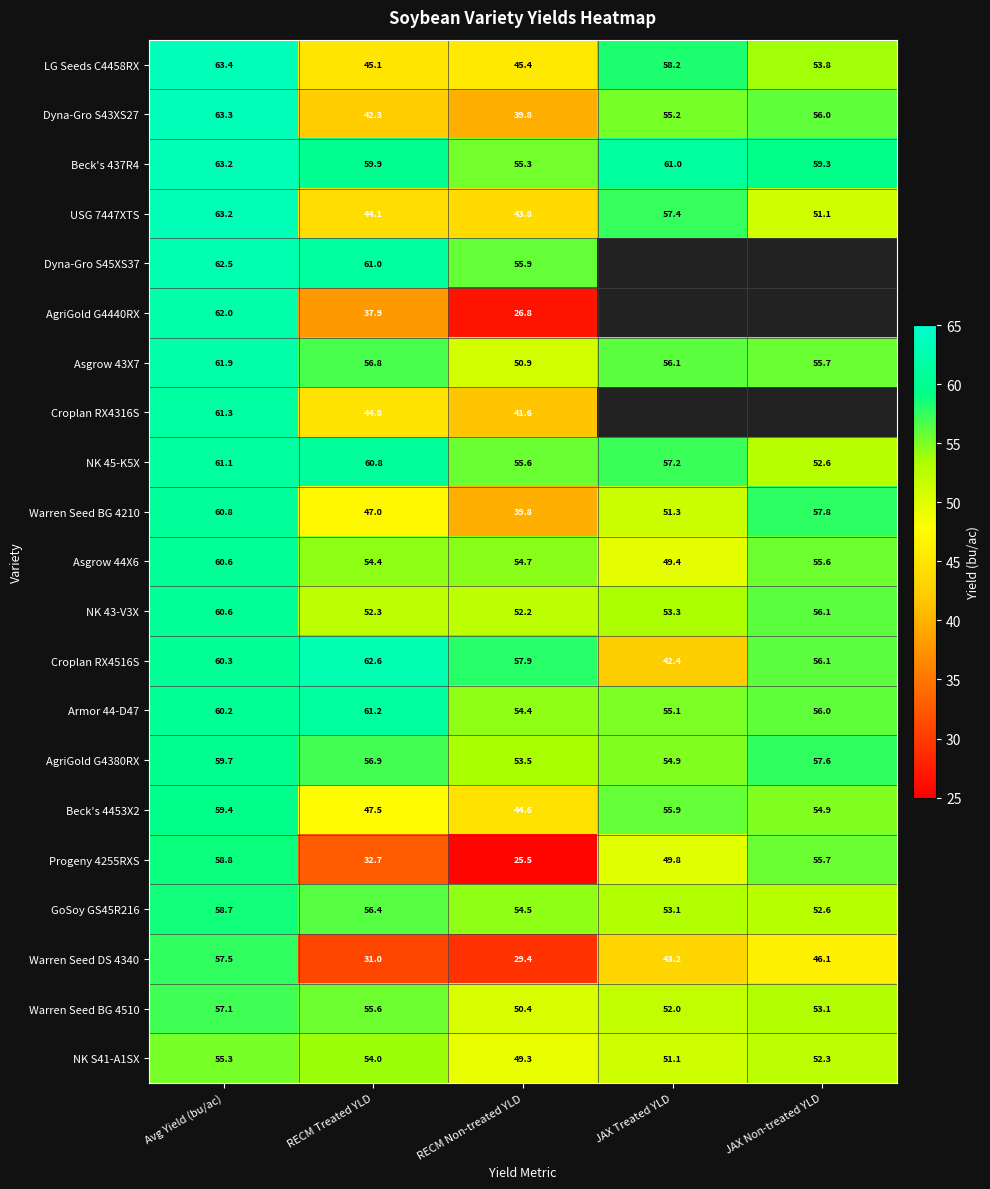

Which label corresponds to the smallest value in the chart?

RECM Non-treated YLD